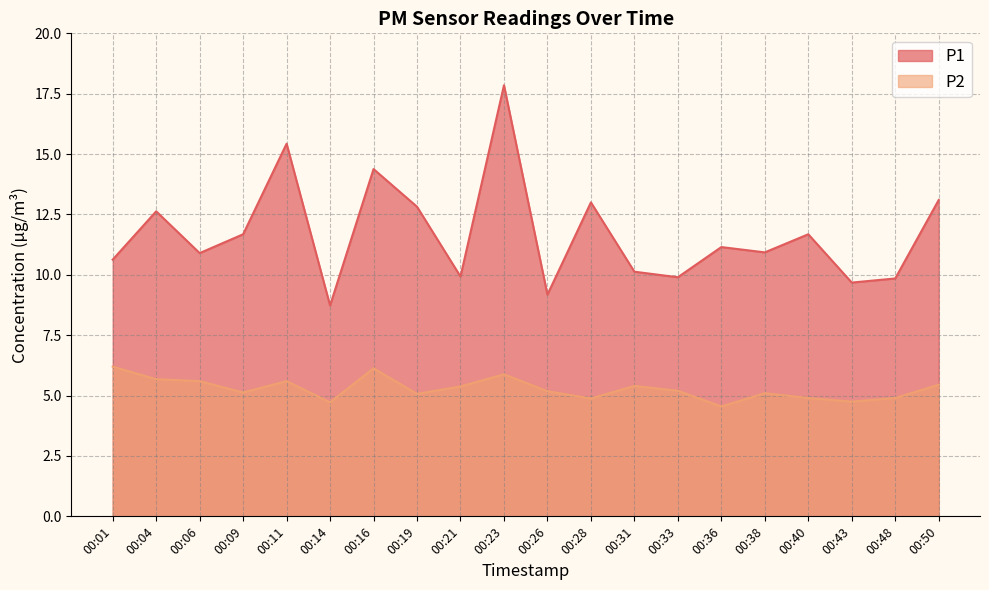

How many lines are shown in the chart?

2